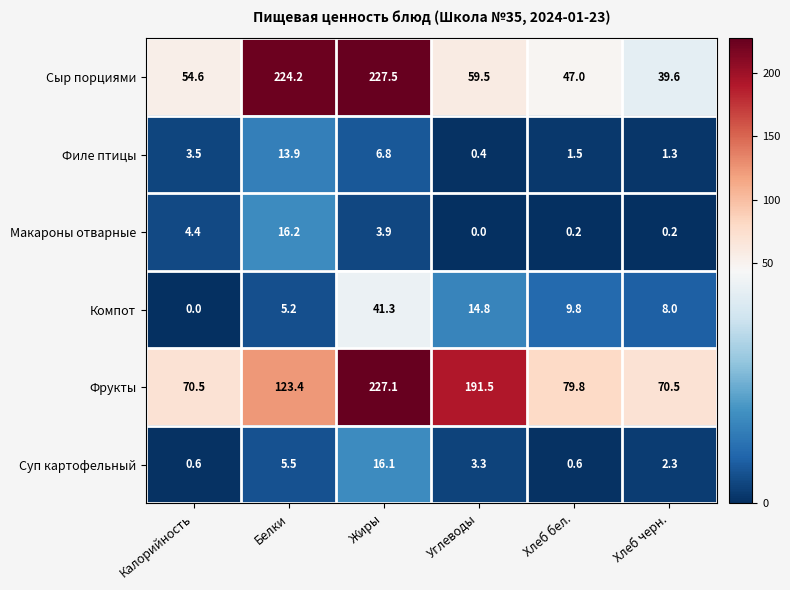

At which label does Филе птицы reach its peak?

Белки